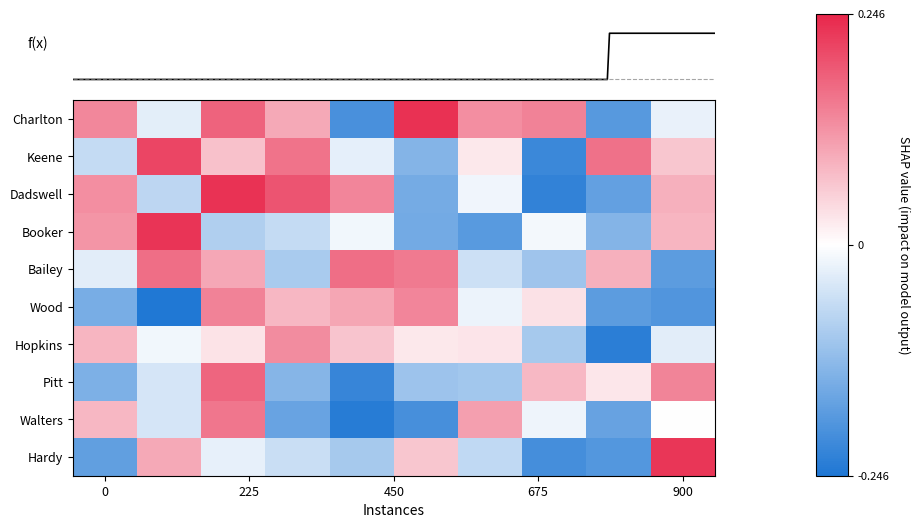

At how many categories does at least one series exceed 0?

10